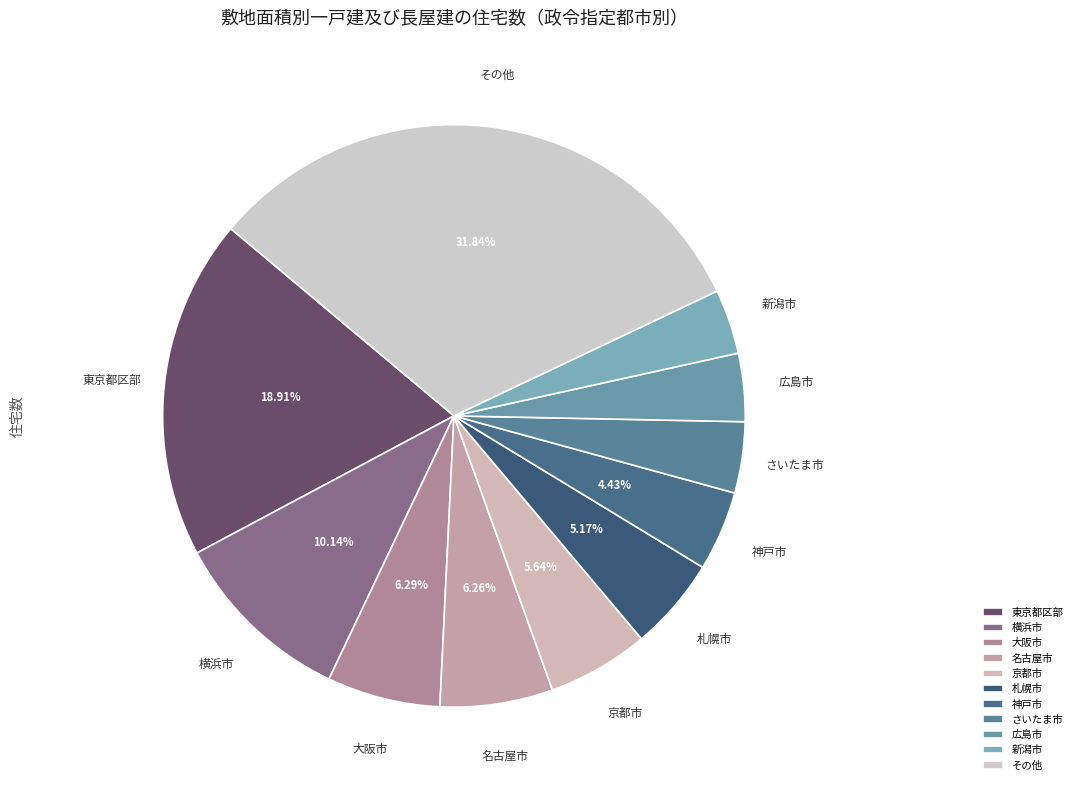

How many segments does this pie chart have?

11